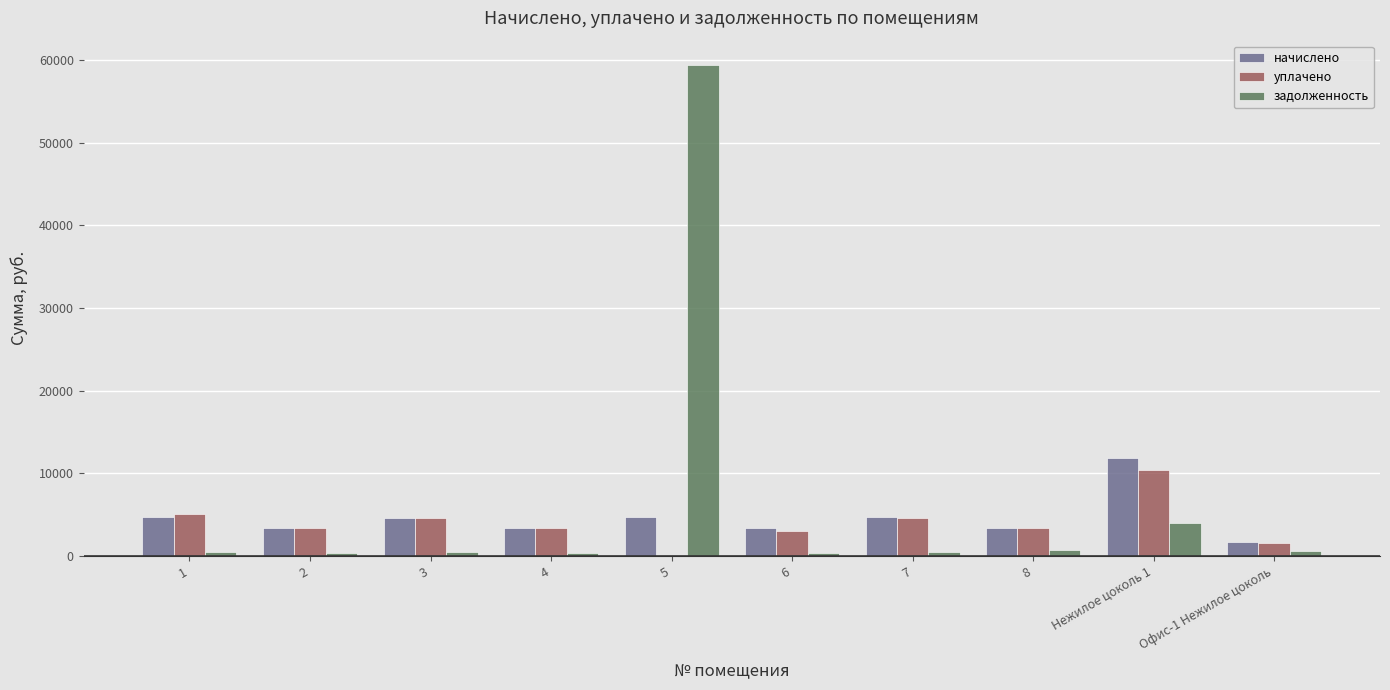

The начислено series shows 3374.6 at 4. True or false?

True